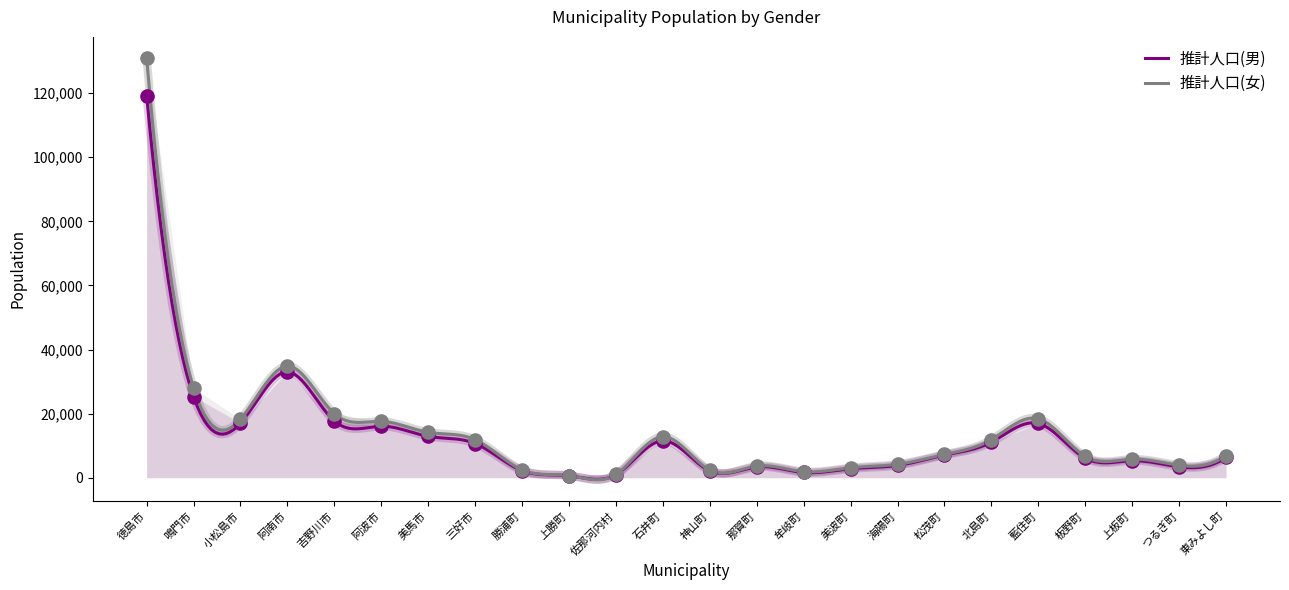

Which series contains the lowest Y value?

推計人口(男)